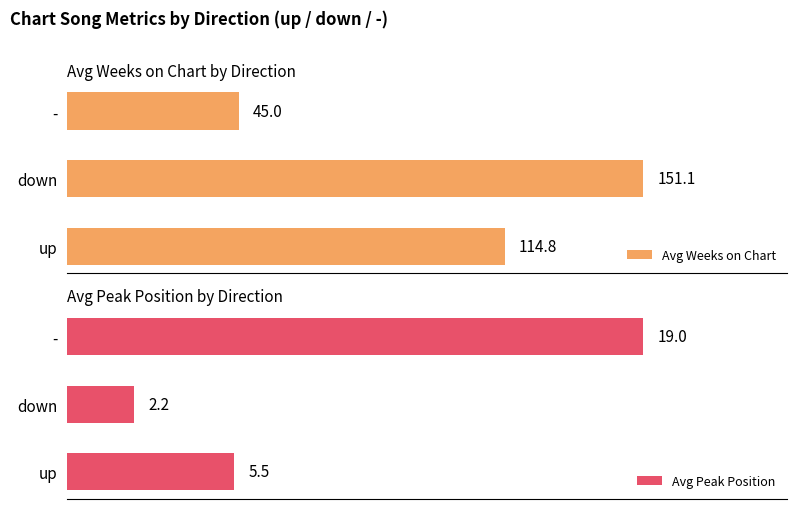

How many distinct data groups are displayed?

2